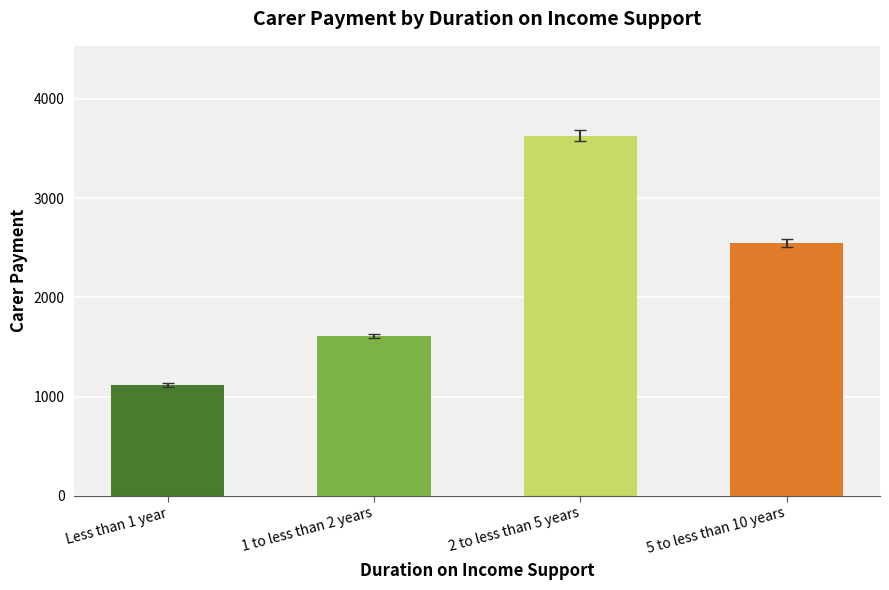

What is the sum of all values?

8899